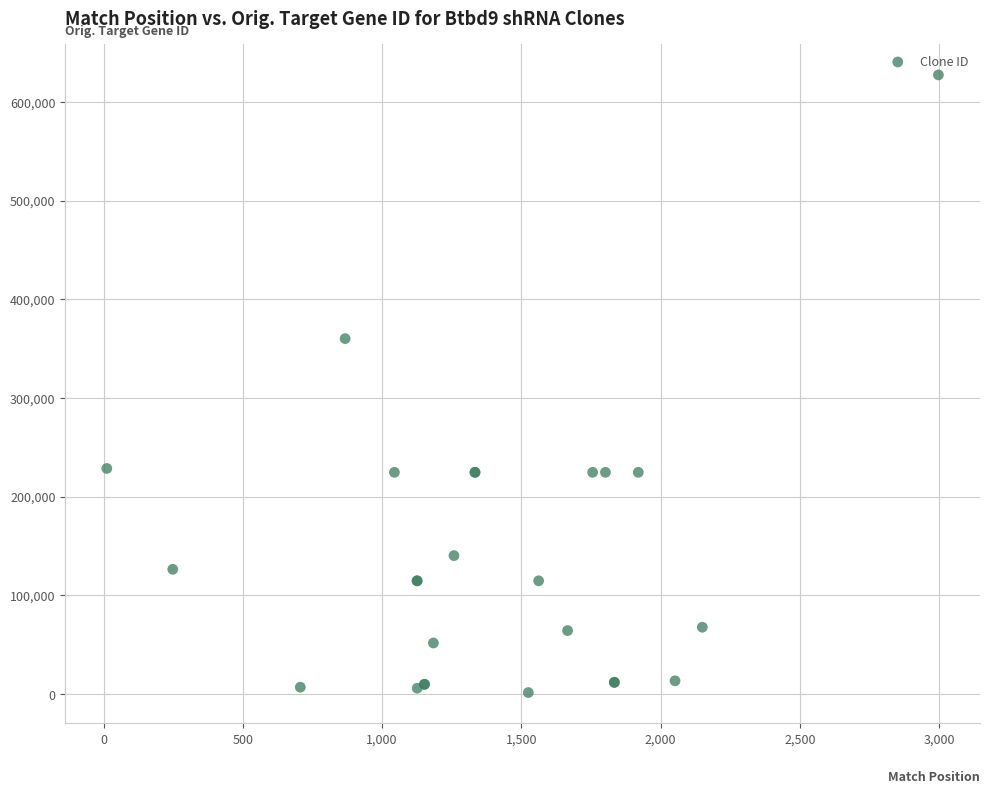

What Y value in the scatter plot is closest to 314431?

360132